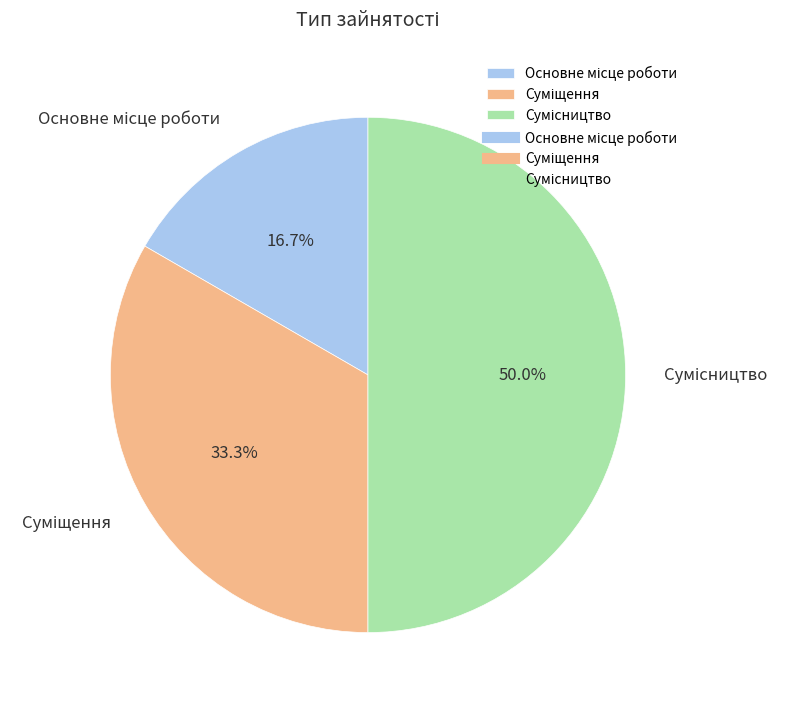

Is it true that Сумісництво is 42% of the pie?

False